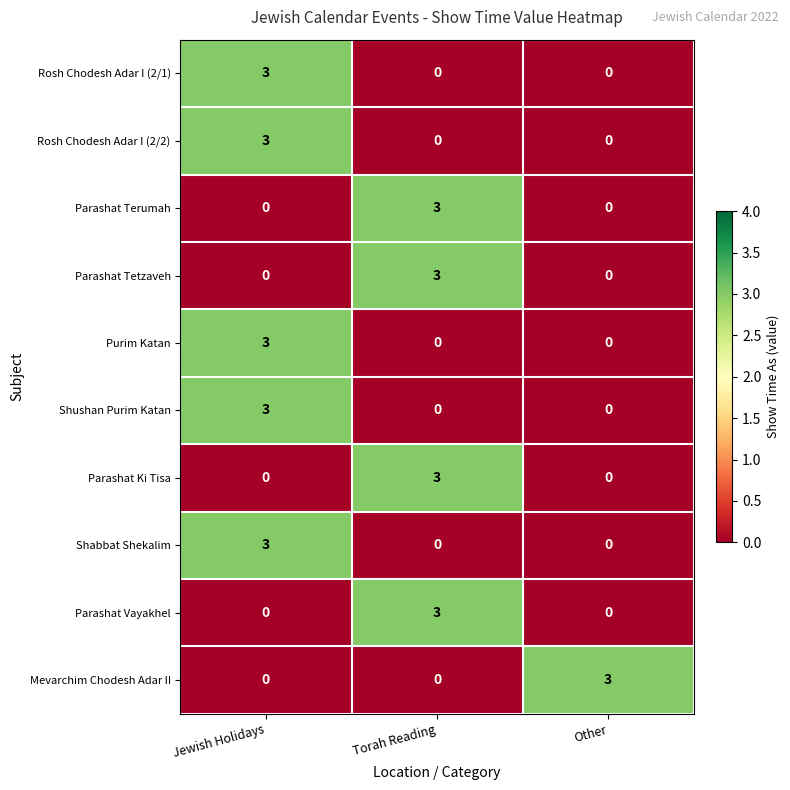

At which category is the sum across all series the highest?

Jewish Holidays